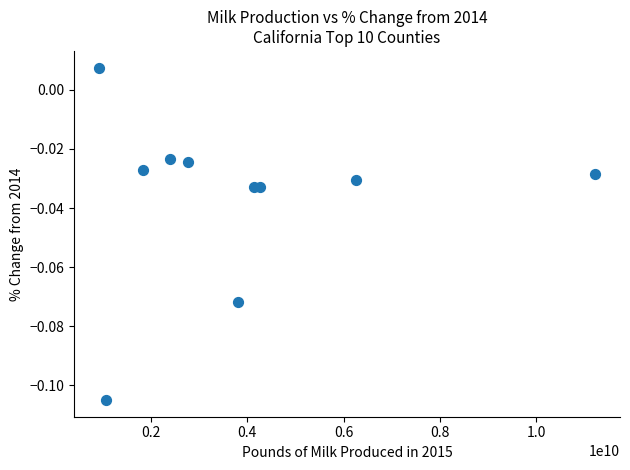

What is the range of X values (max minus min)?

10305611120.0